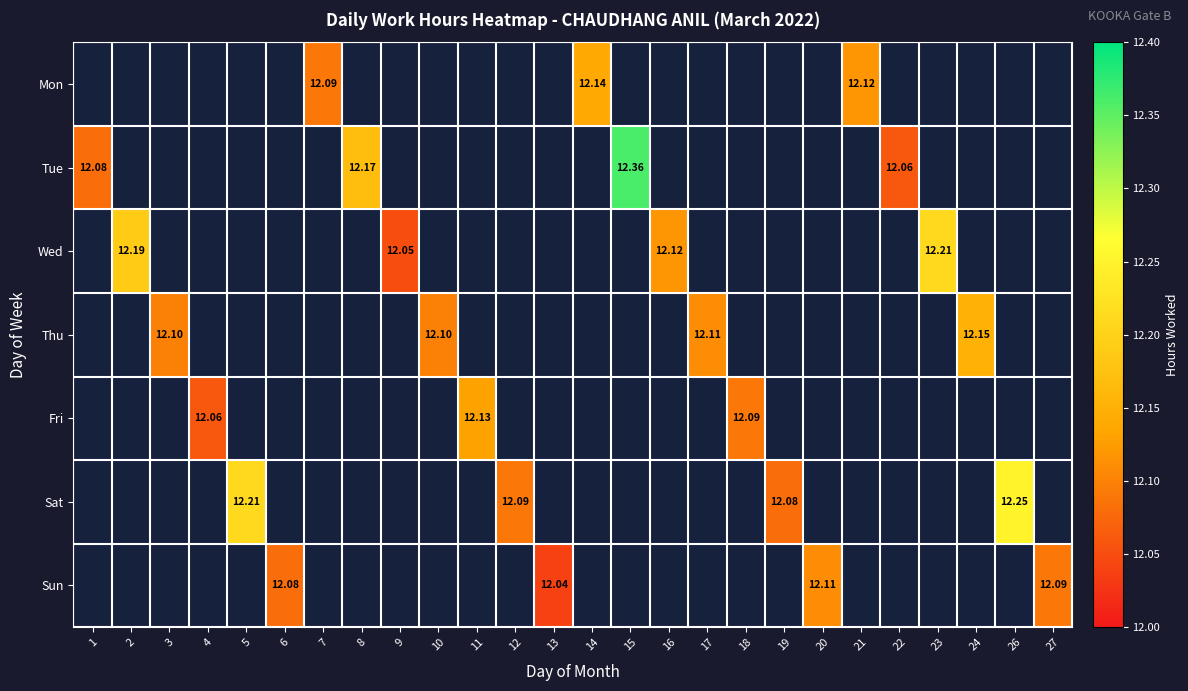

Count the number of data series in this chart.

7